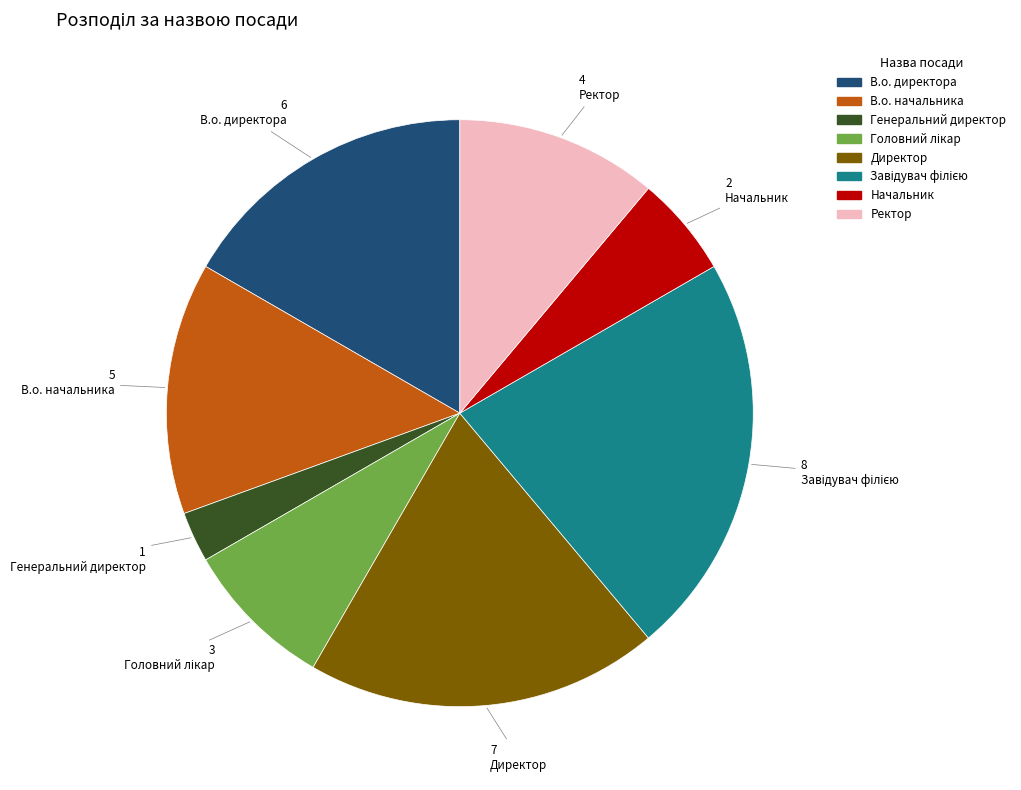

The Начальник slice represents 6% of the pie. True or false?

True